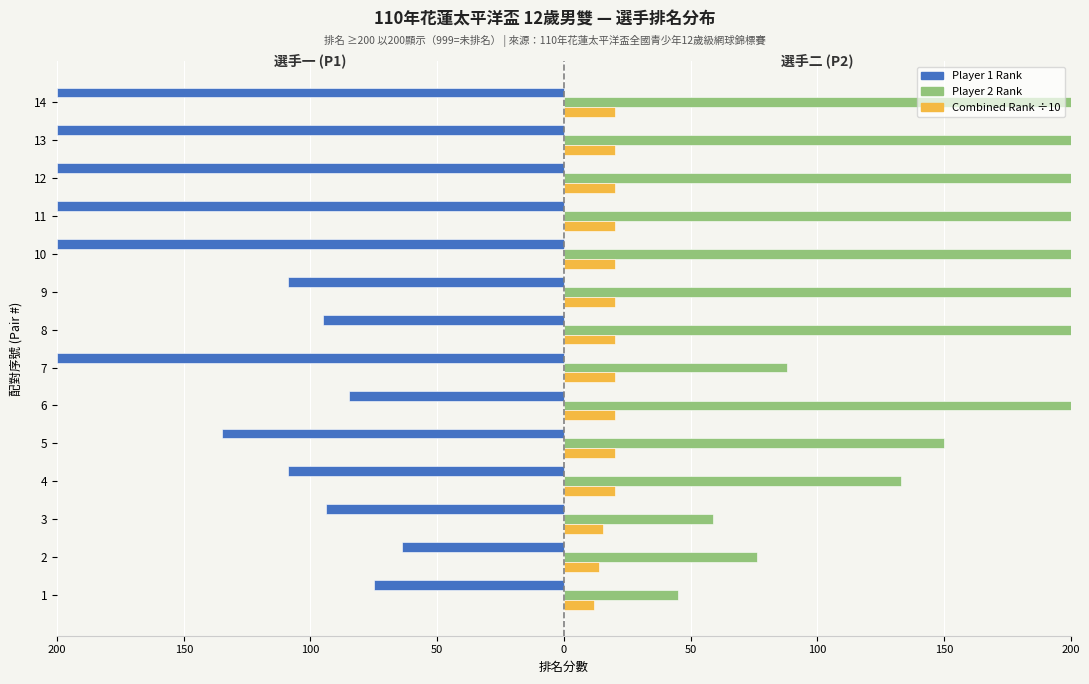

What is the average value of the Player 2 Rank series?

153.6